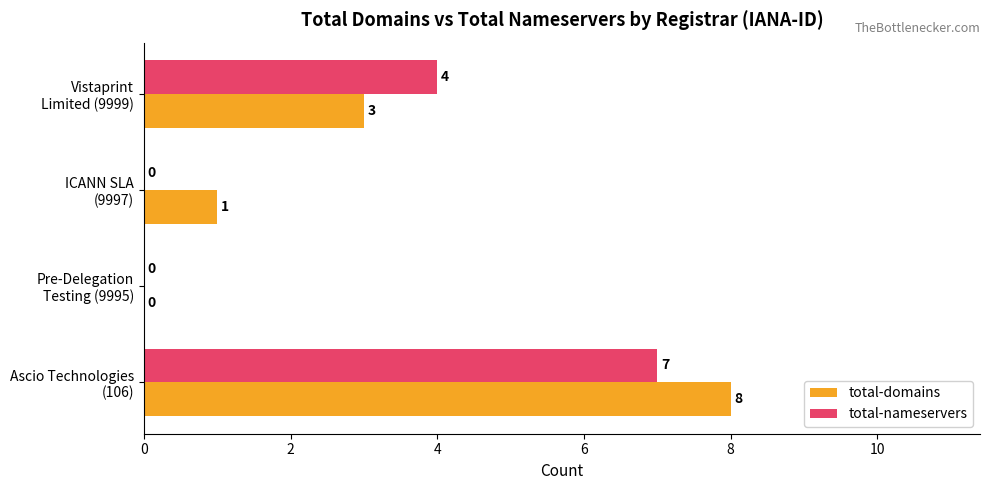

What is the maximum value for total-domains?

8